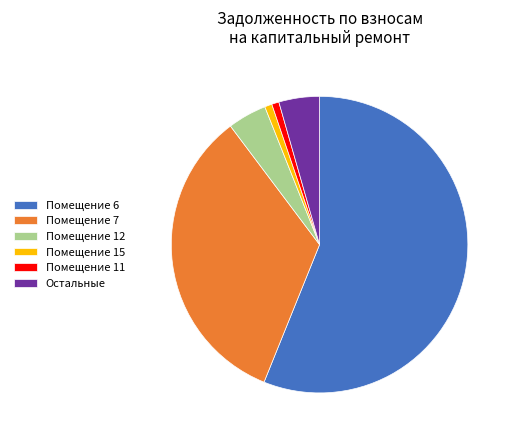

Does any single category account for the majority?

Yes